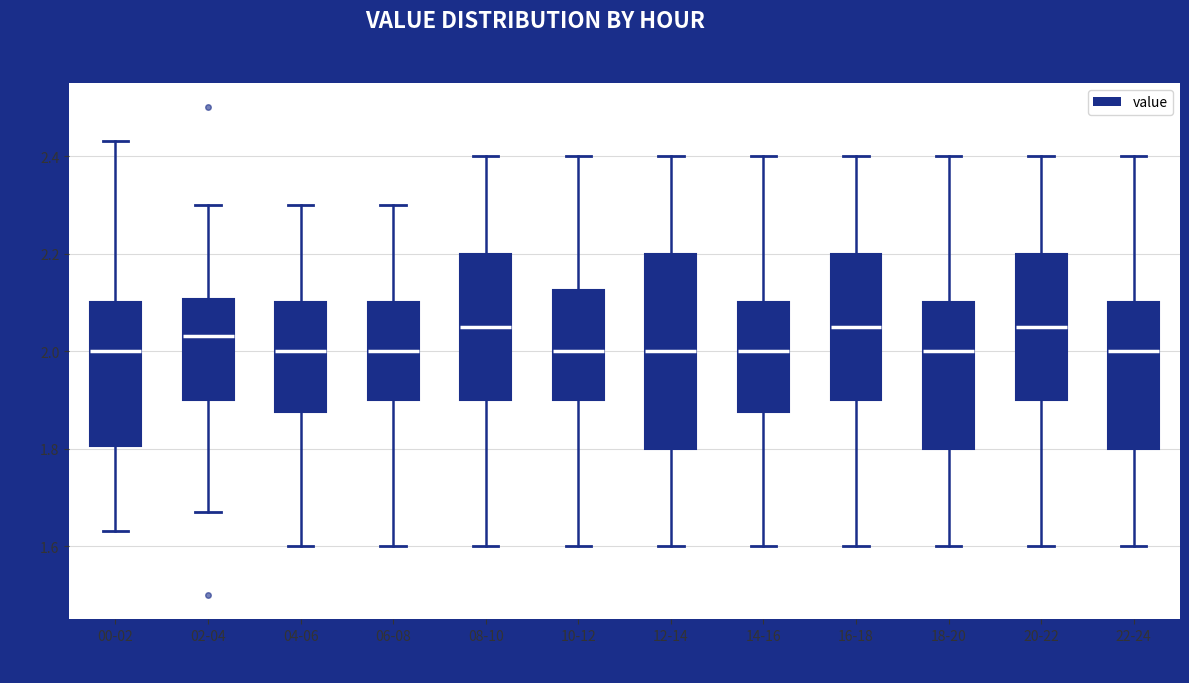

Which box is the tallest, from its lower edge to its upper edge?

12-14